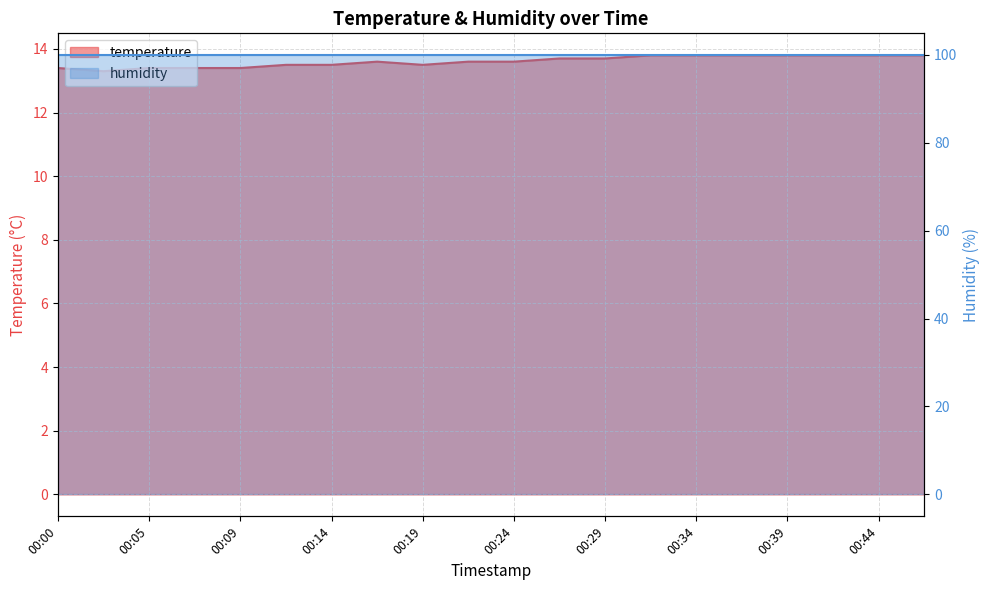

Between 00:44 and 00:05, which is larger?

00:44